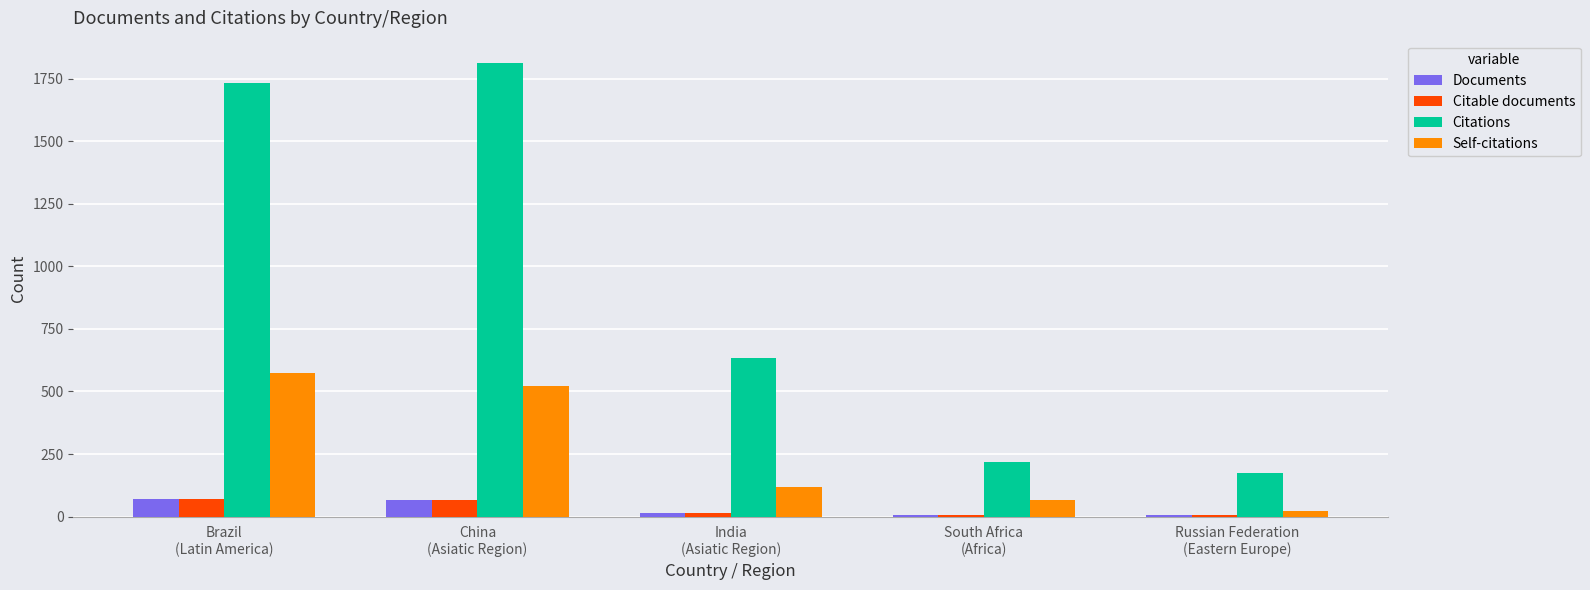

Are the bars grouped side by side (vs. stacked)?

Yes